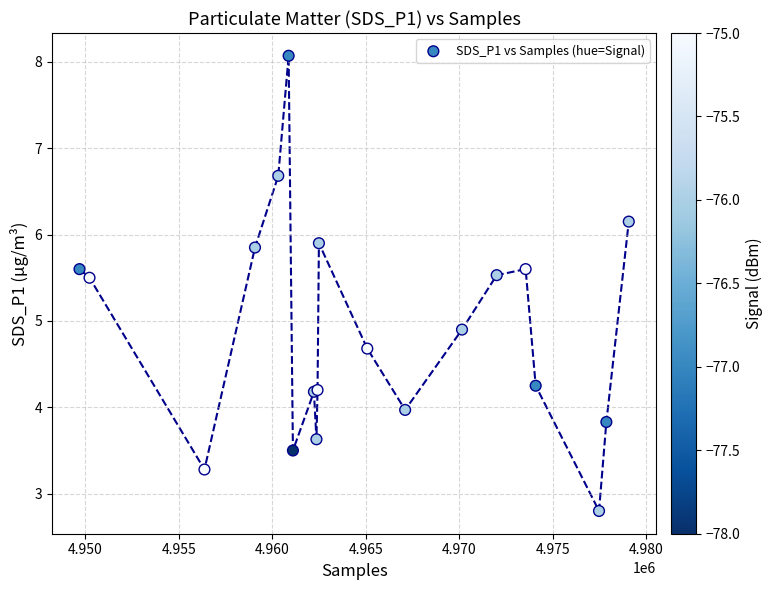

What Y value in the scatter plot is closest to 5?

4.9